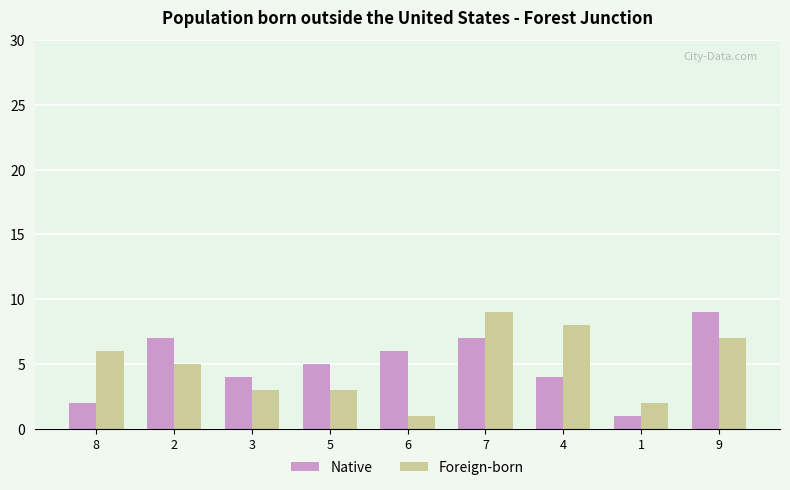

Reading left to right, extract all data points from this chart.

Native: 2	7	4	5	6	7	4	1	9
Foreign-born: 6	5	3	3	1	9	8	2	7